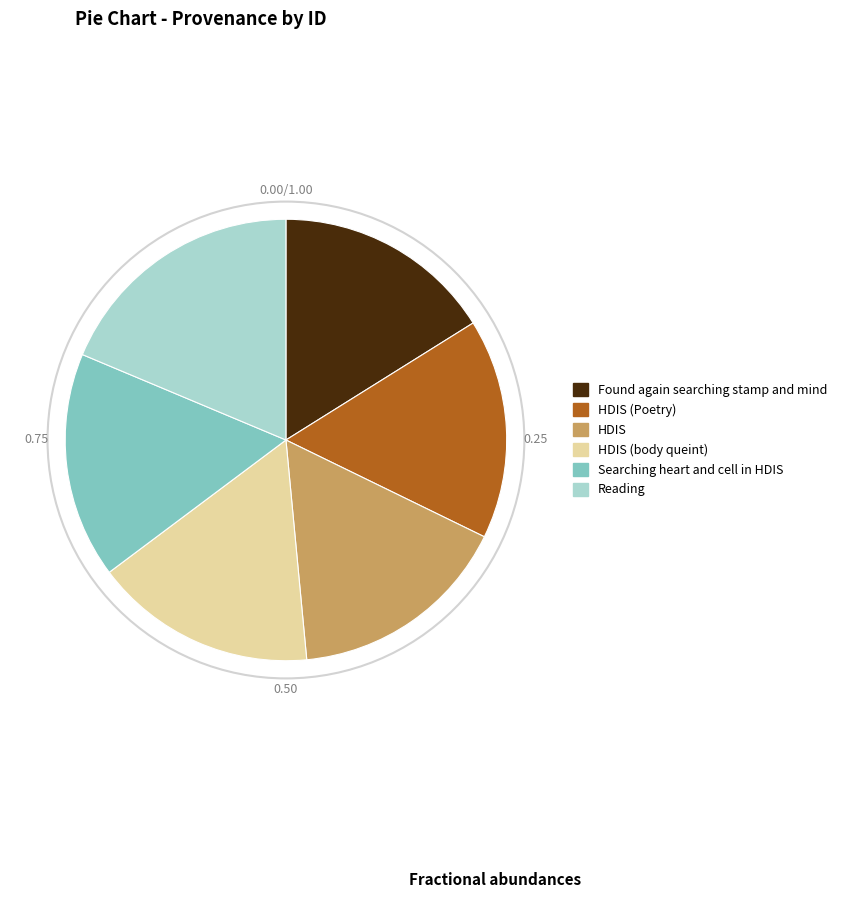

Combined, do Searching heart and cell in HDIS and HDIS (body queint) account for over 50%?

No